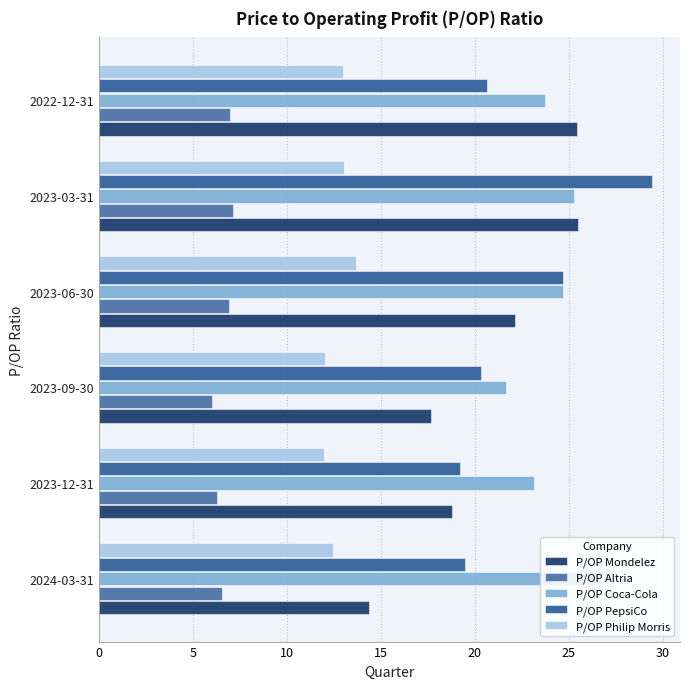

What is the value of the P/OP PepsiCo bar at the 1st from the left?

19.5